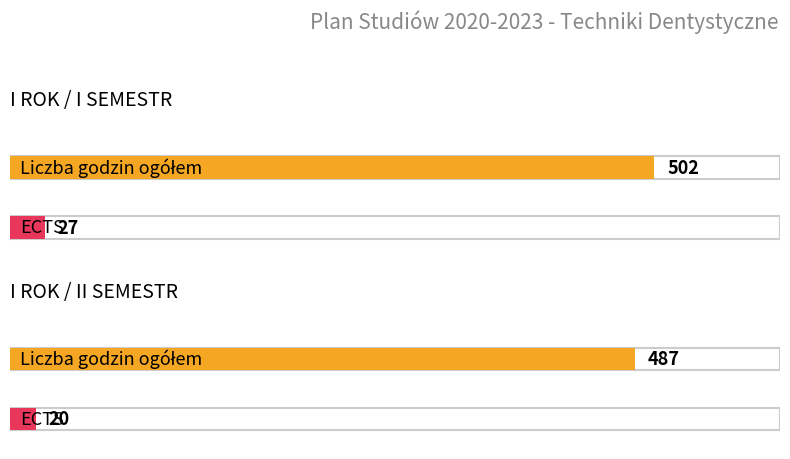

How many values in the ECTS series are below 27?

1